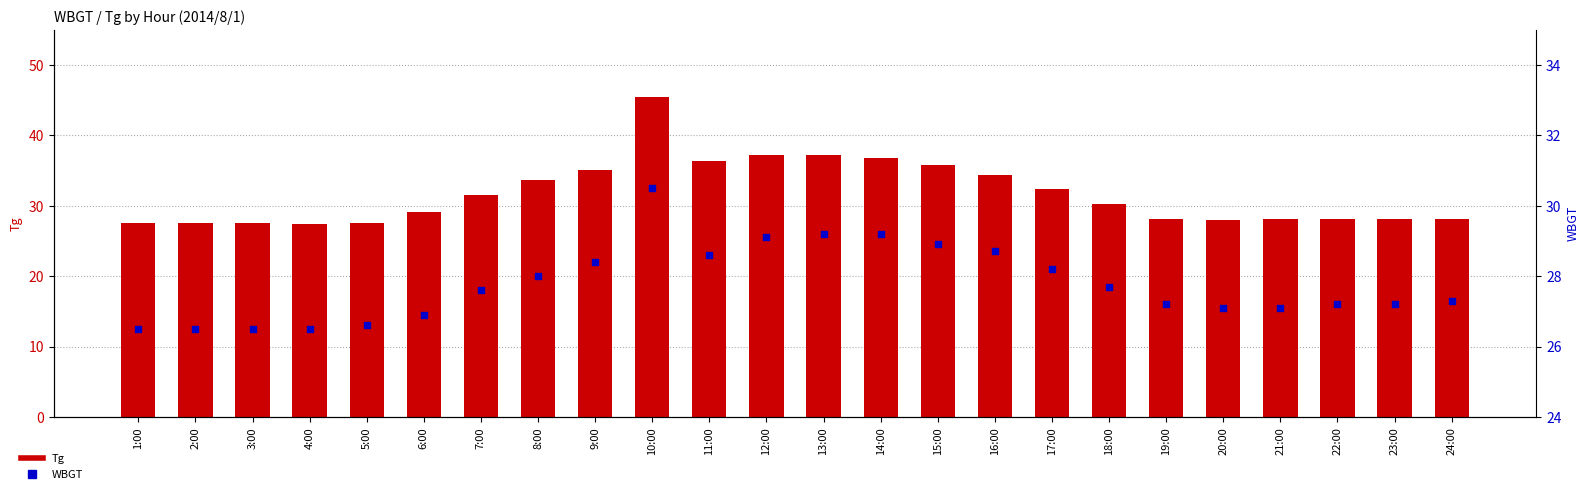

Which series has the largest total across all categories?

Tg